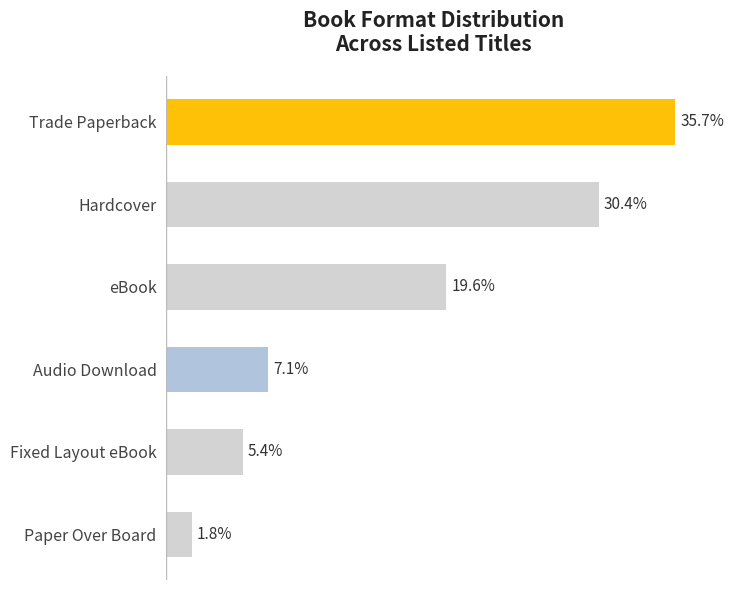

Are the bars horizontal?

Yes